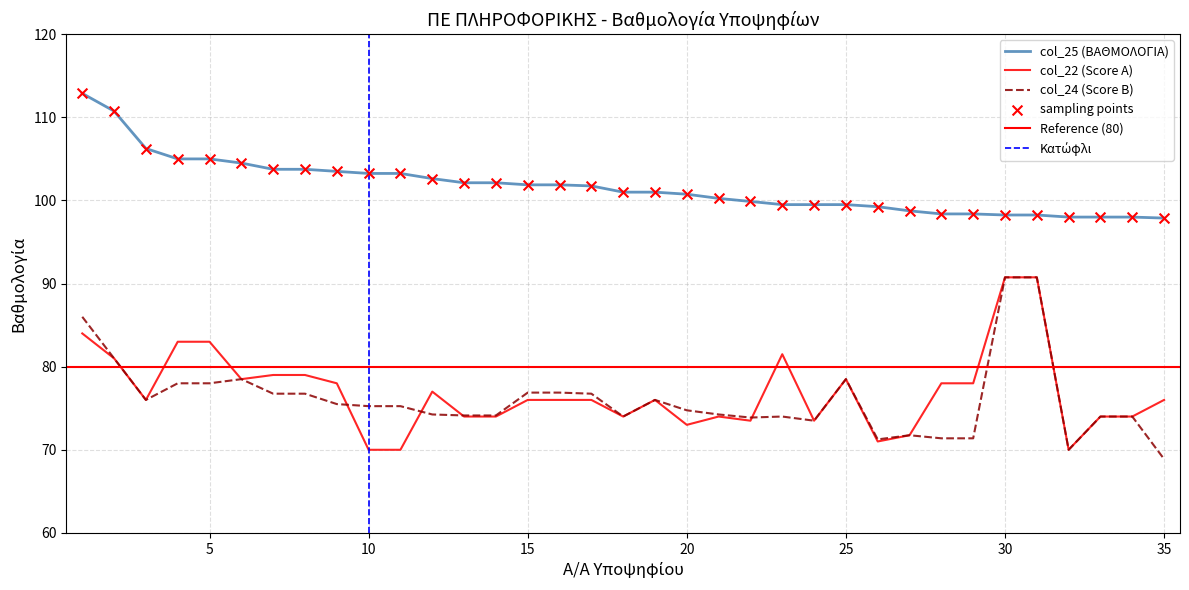

Which series has the largest Y range (max minus min)?

col_24 (Score B)